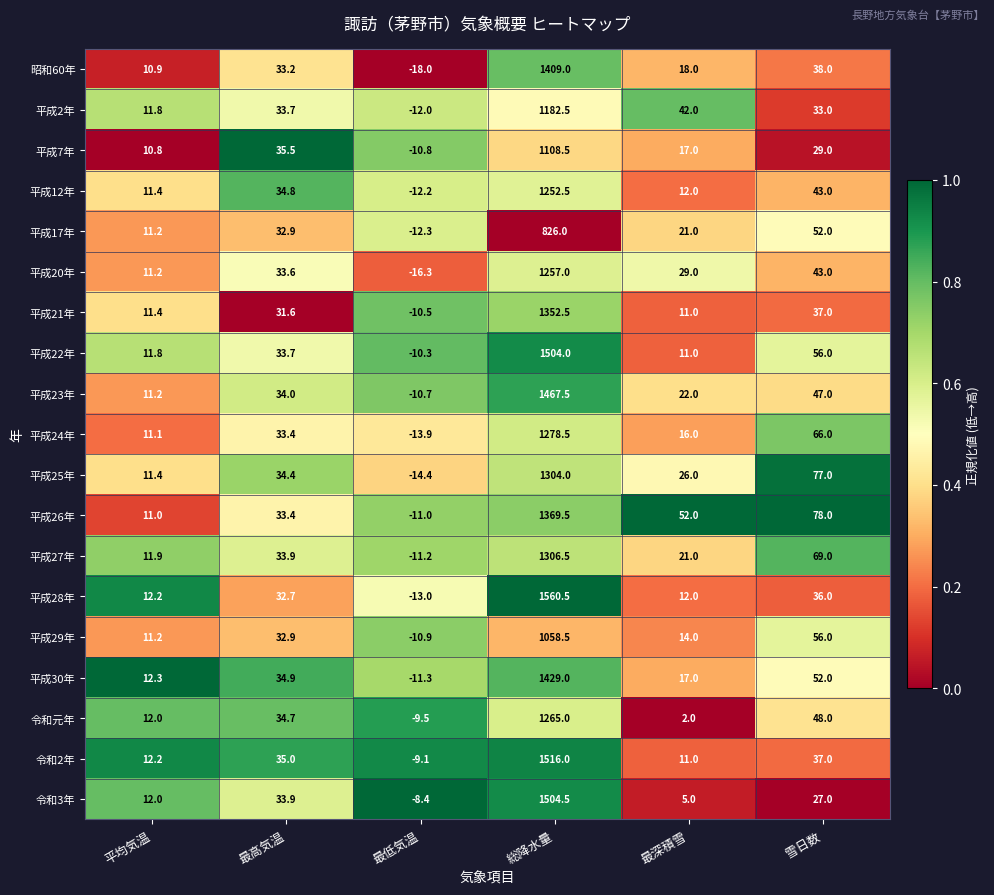

List the series in order of their peak value, lowest first.

平成17年, 平成29年, 平成7年, 平成2年, 平成12年, 平成20年, 令和元年, 平成24年, 平成25年, 平成27年, 平成21年, 平成26年, 昭和60年, 平成30年, 平成23年, 平成22年, 令和3年, 令和2年, 平成28年